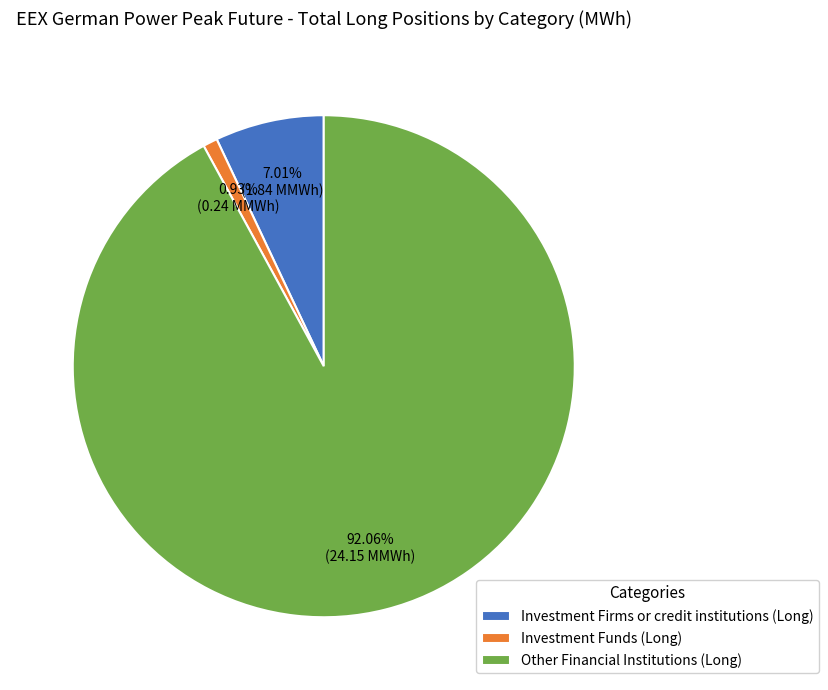

Is Investment Firms or credit institutions (Long) the majority of the pie?

No